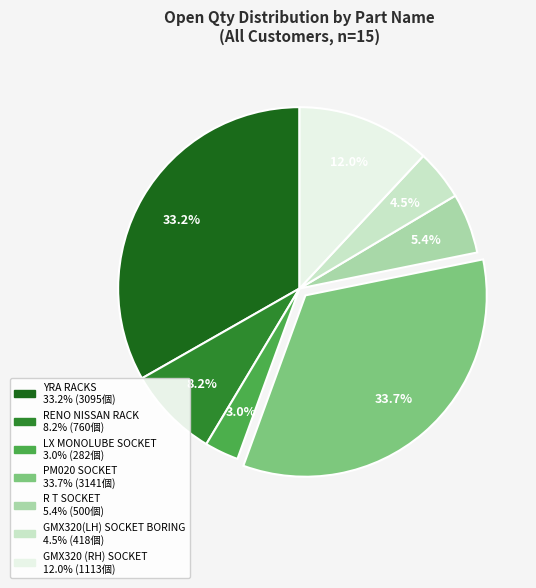

To the nearest percent, what is the combined percentage of LX MONOLUBE SOCKET and YRA RACKS?

36%